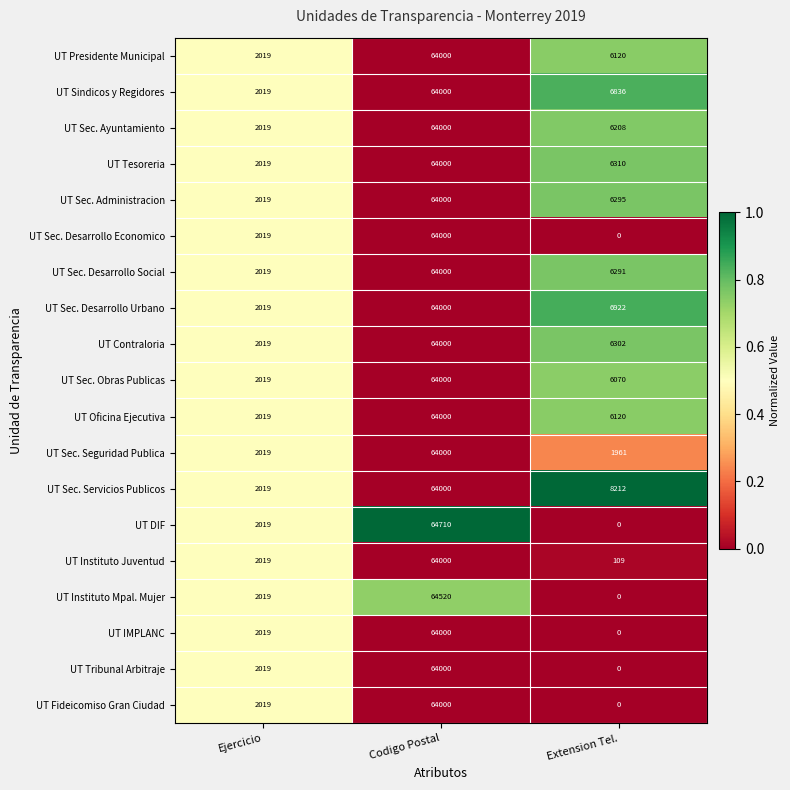

Which series changed the most between Ejercicio and Codigo Postal?

UT DIF